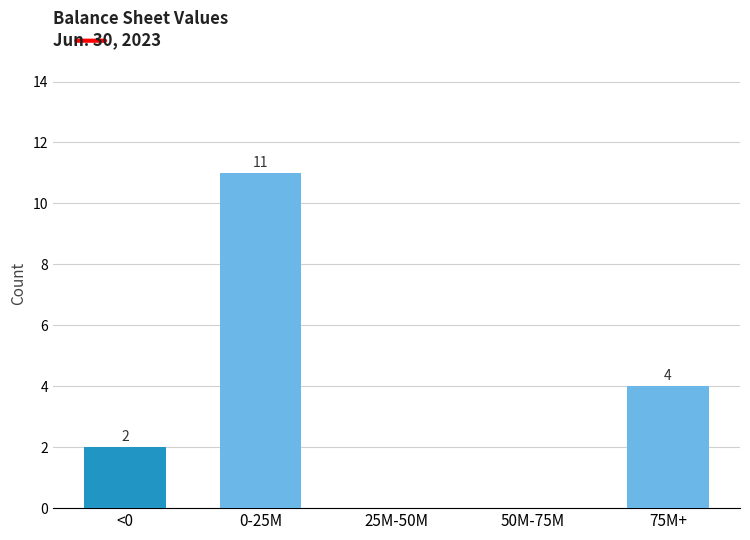

Reading right to left, what are all the values shown in this chart?

75M+=4	50M-75M=0	25M-50M=0	0-25M=11	<0=2